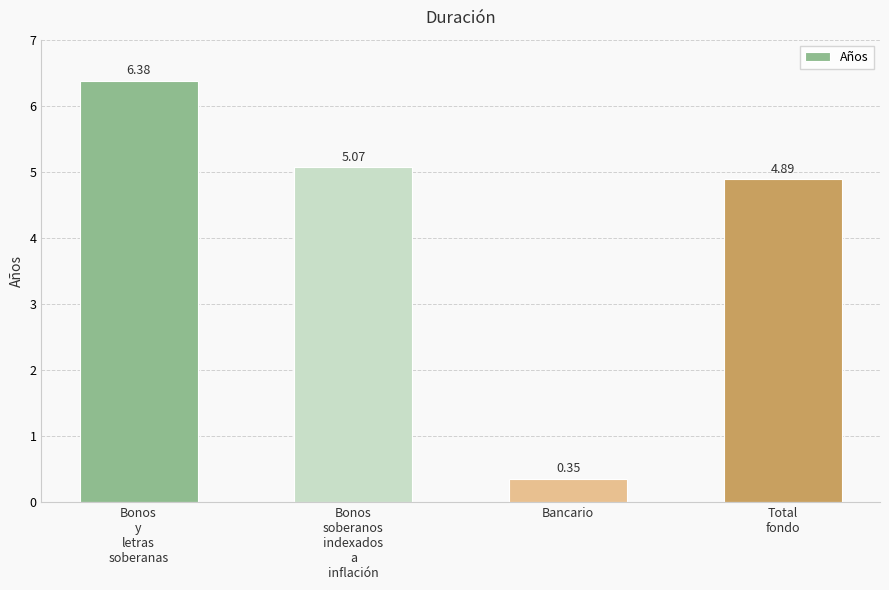

Which has a higher value, Bancario or Bonos
soberanos
indexados
a
inflación?

Bonos
soberanos
indexados
a
inflación